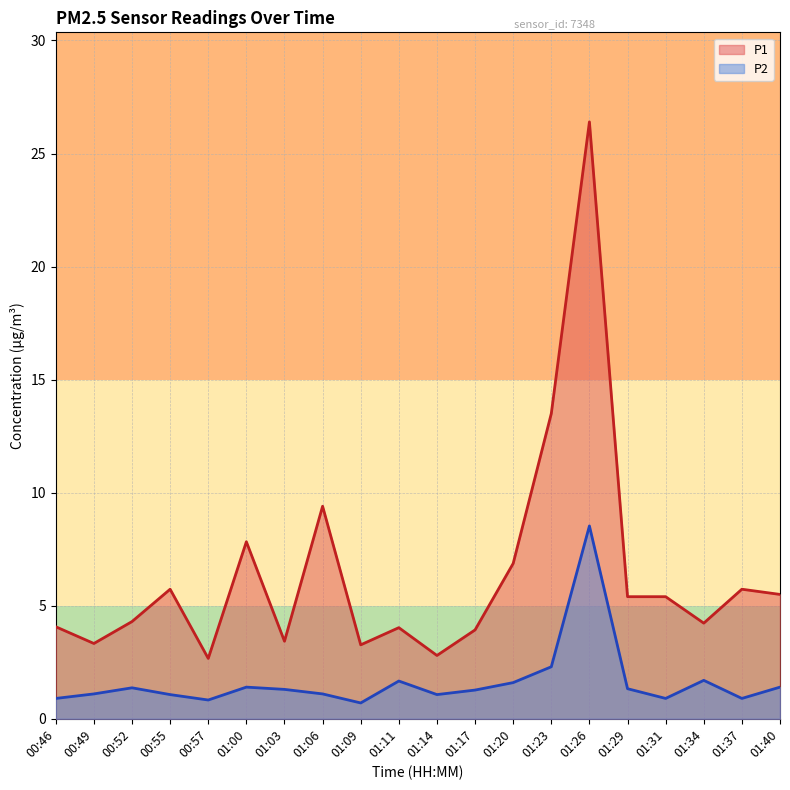

The value of P1 at 01:26 is 26.4. True or false?

True